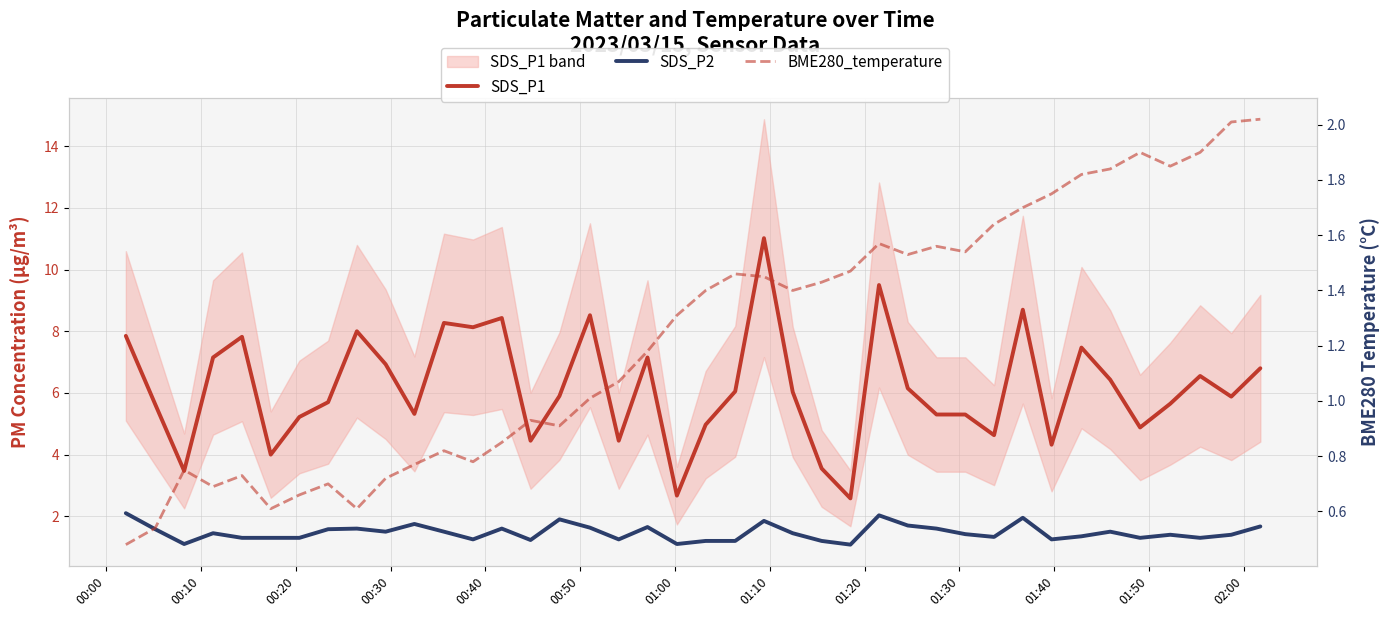

Which category has the lowest value in the BME280_temperature series?

00:00